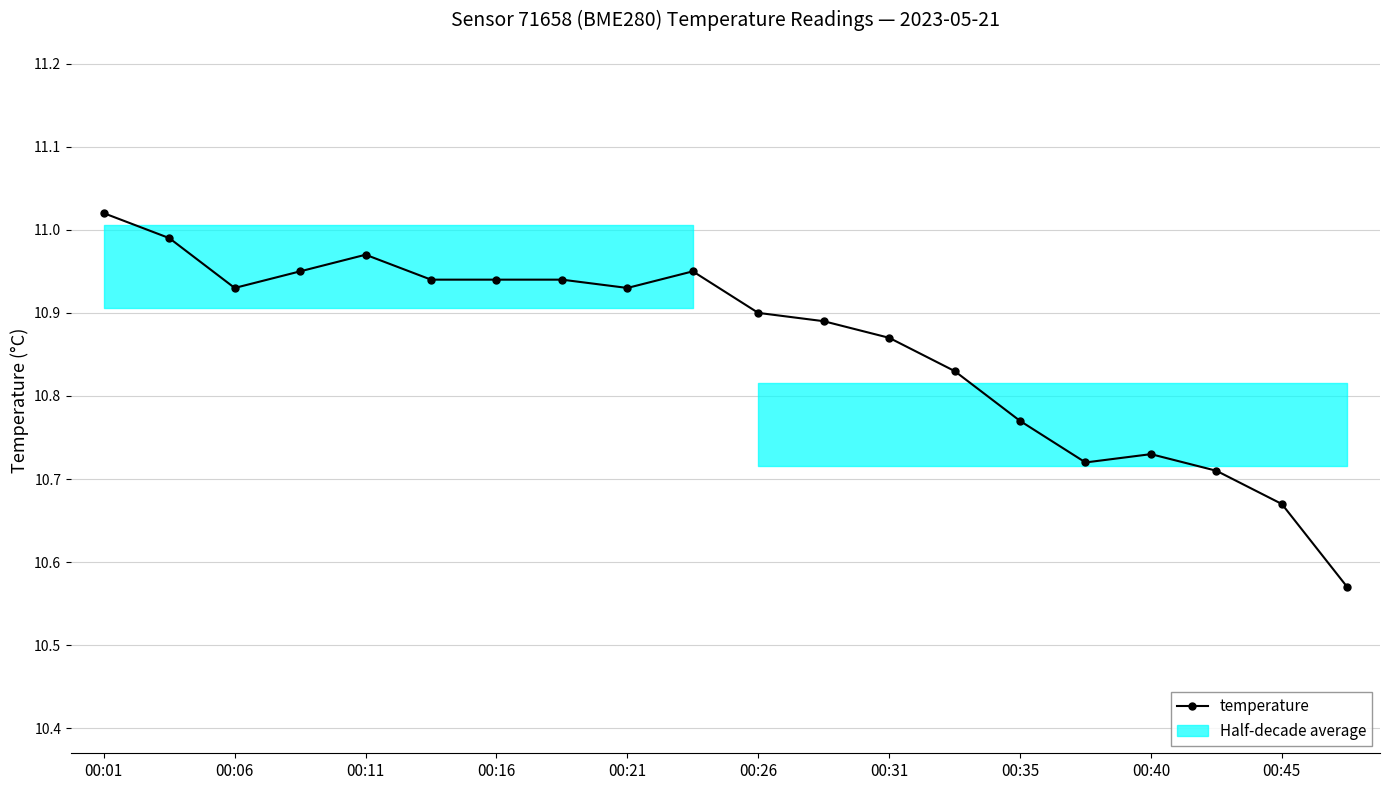

What is the sum of all values?

217.2